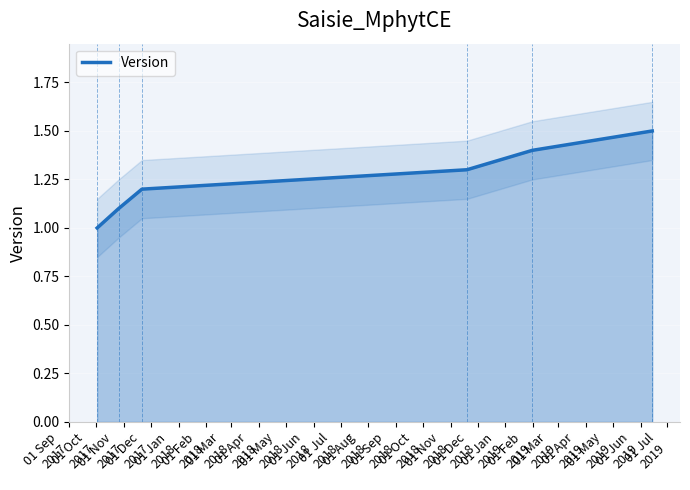

How many values are between 1 and 2?

6